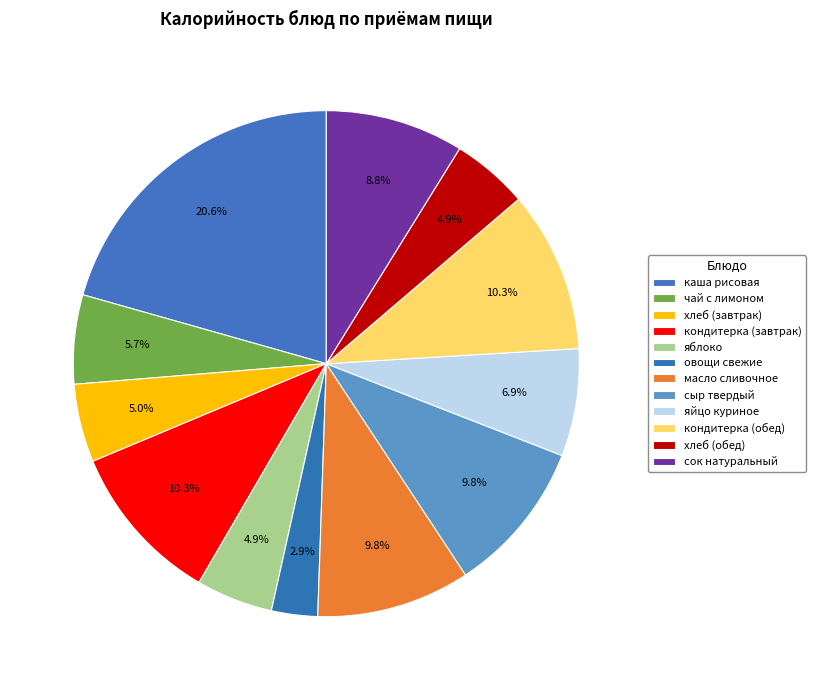

Is there a majority slice in this chart?

No